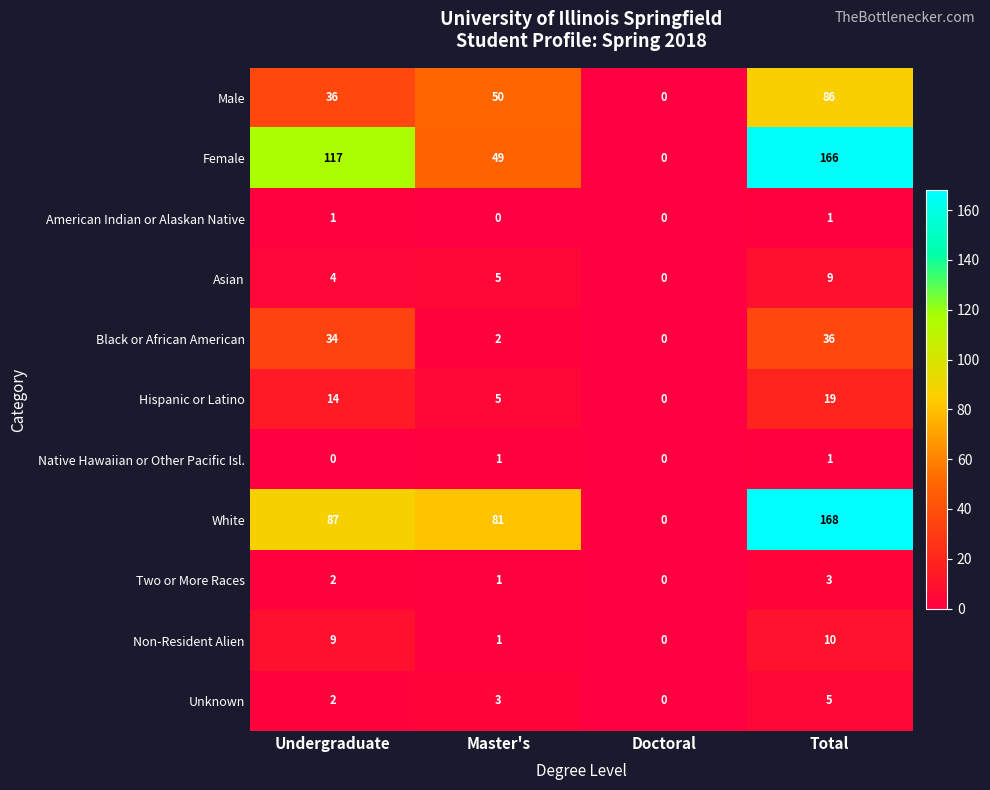

Which series has the largest total across all categories?

White